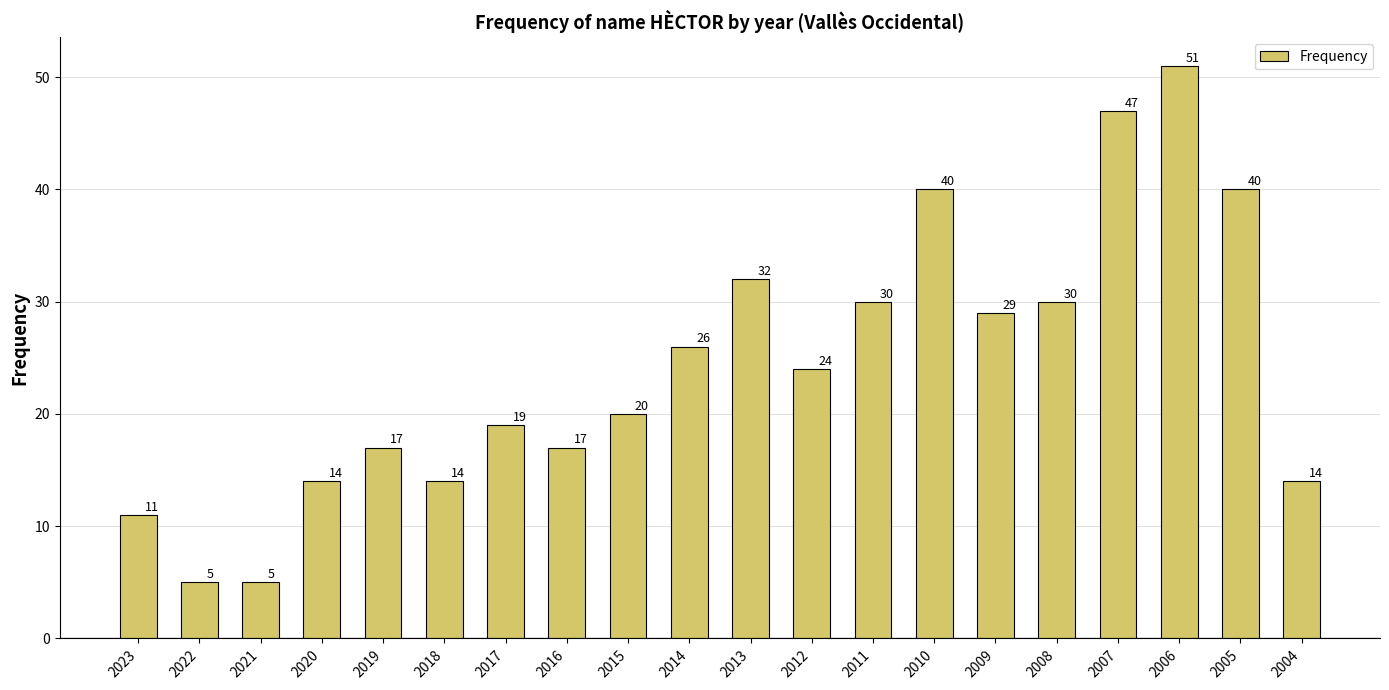

What is the value of the 13th bar from the left?

30